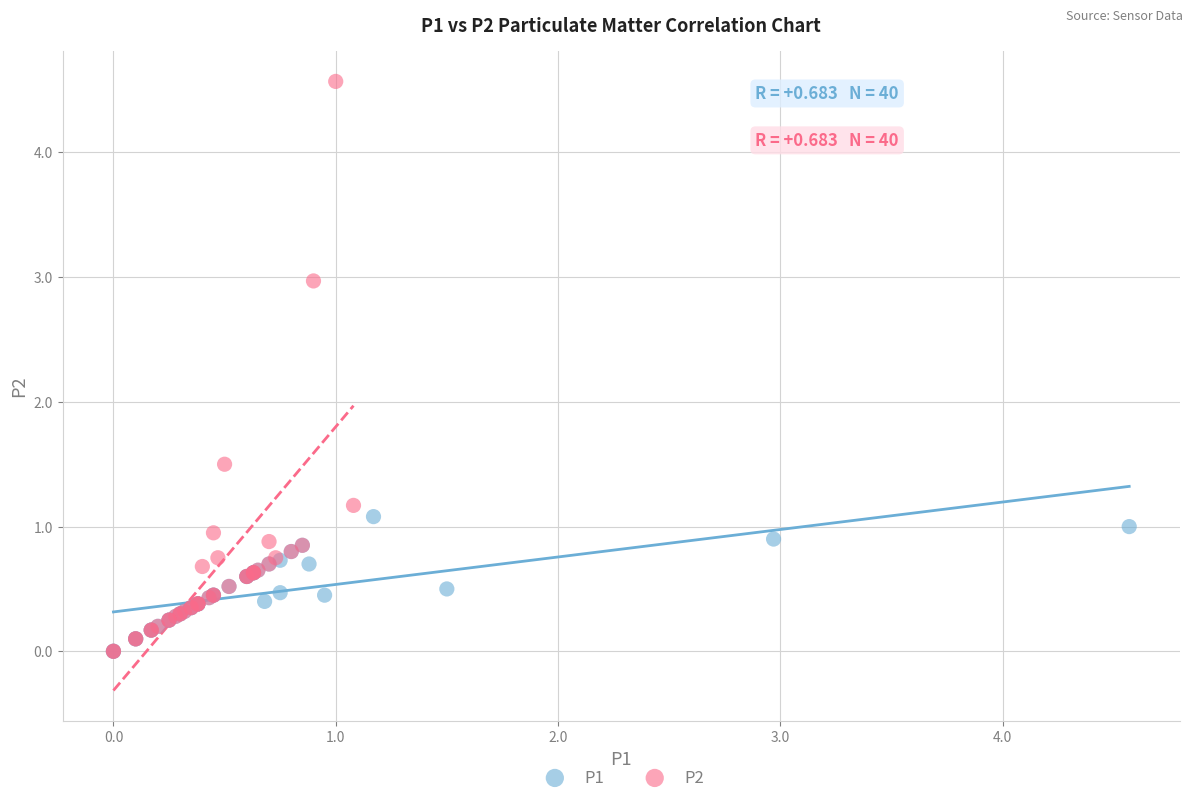

Which series has the largest Y range (max minus min)?

P2